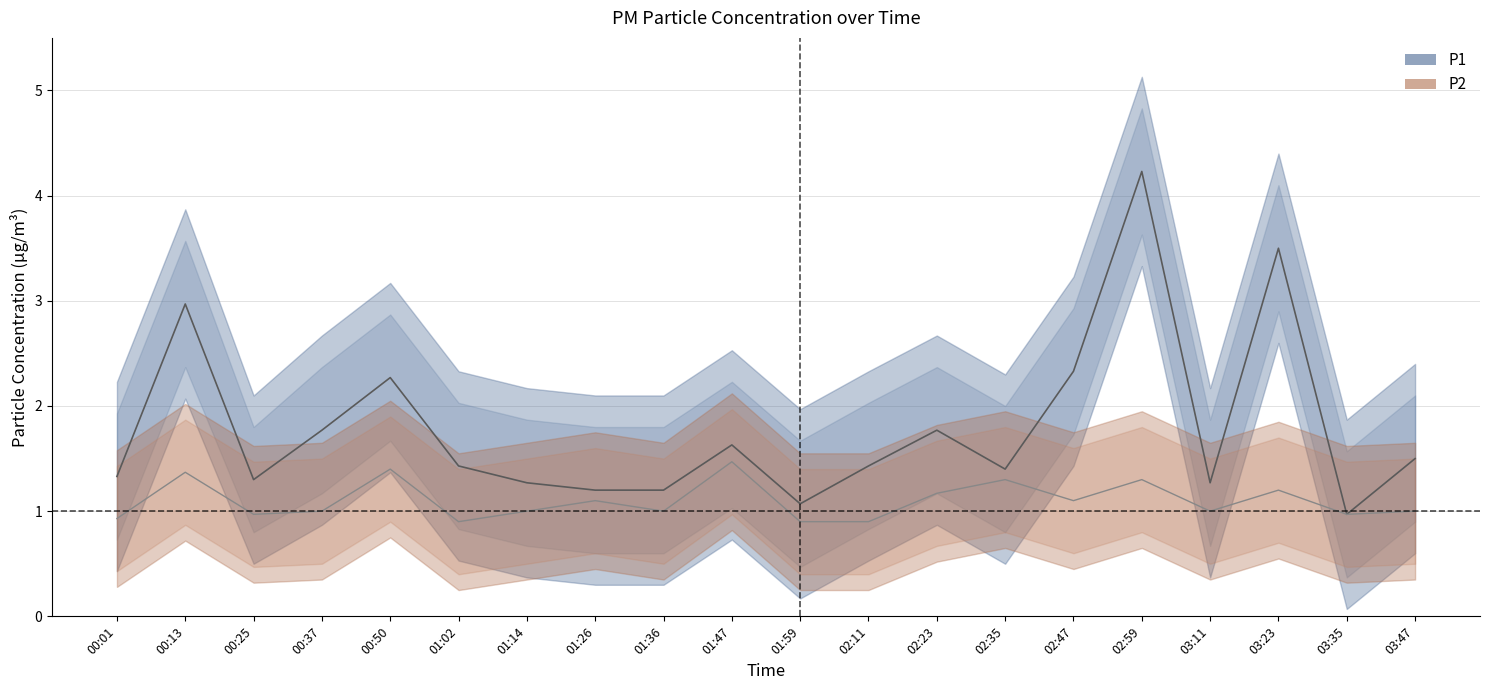

Between 03:23 and 02:47, which is larger?

03:23